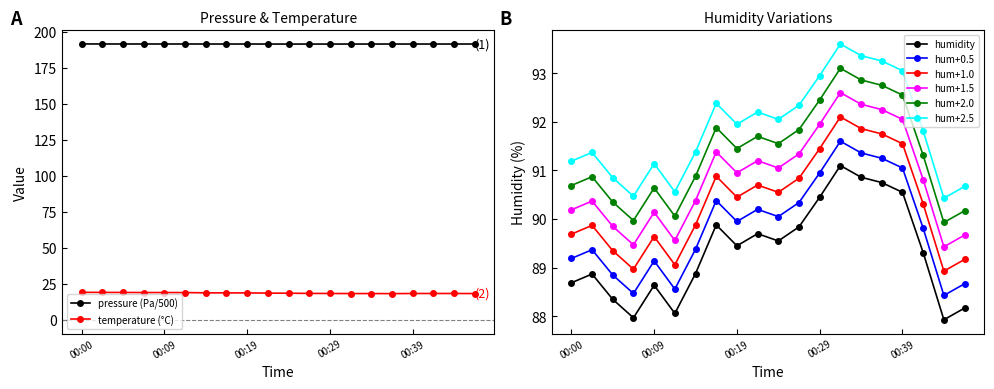

What is the difference between the humidity values at 00:14 and 00:41?

0.4